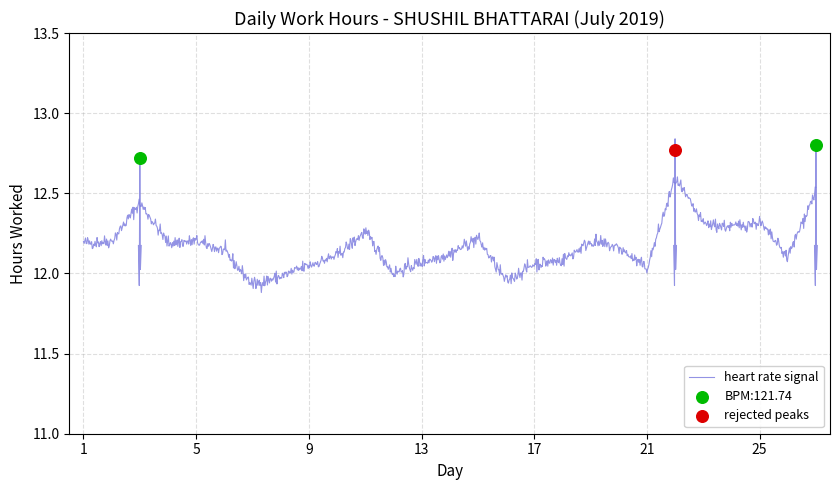

What is the ratio of the value at 18 to the value at 8?

1.0